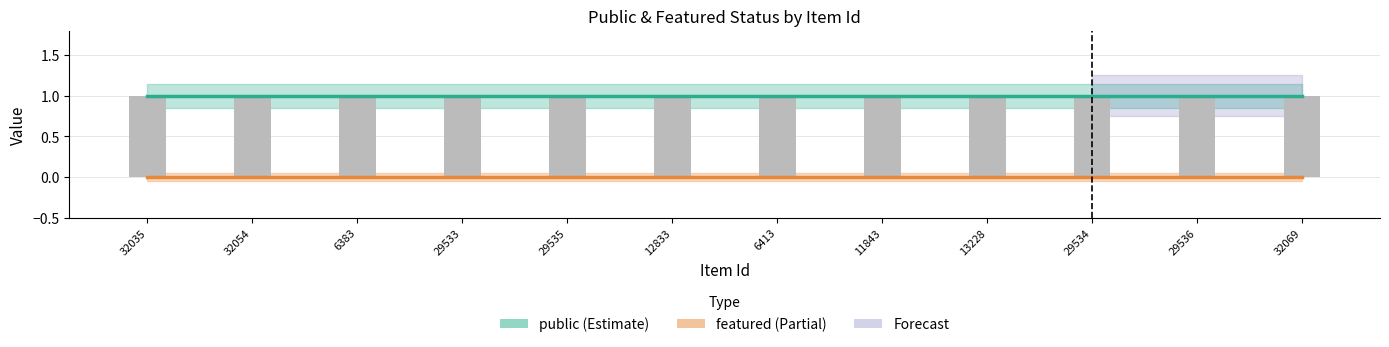

What value does the public series have at 32054?

1